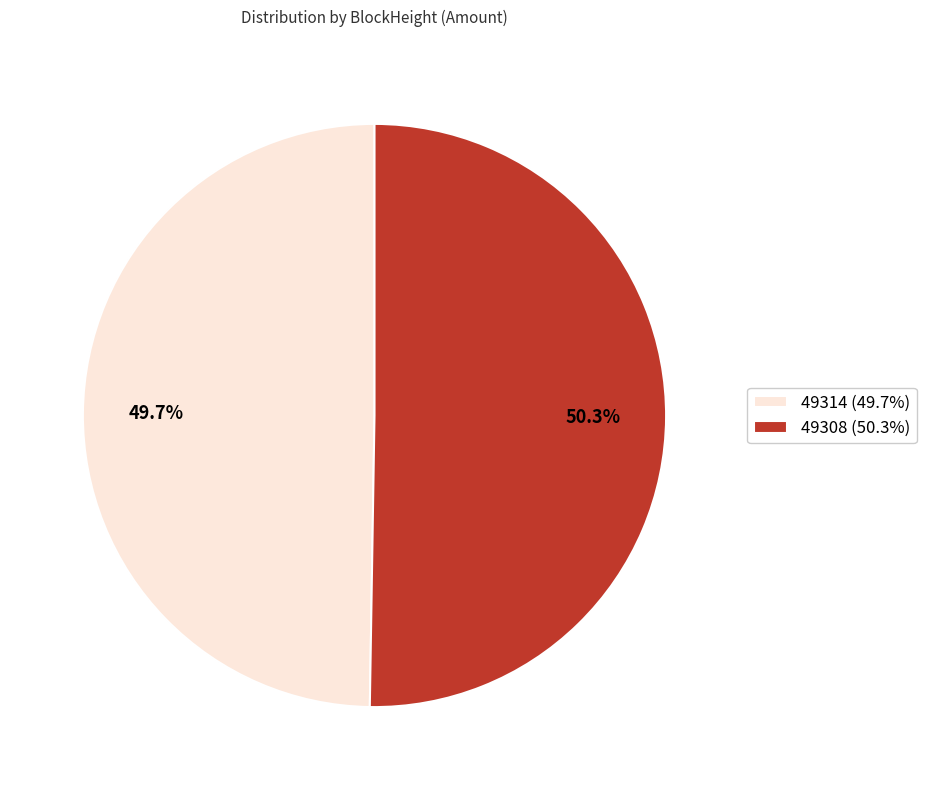

The 49308 slice represents 90% of the pie. True or false?

False